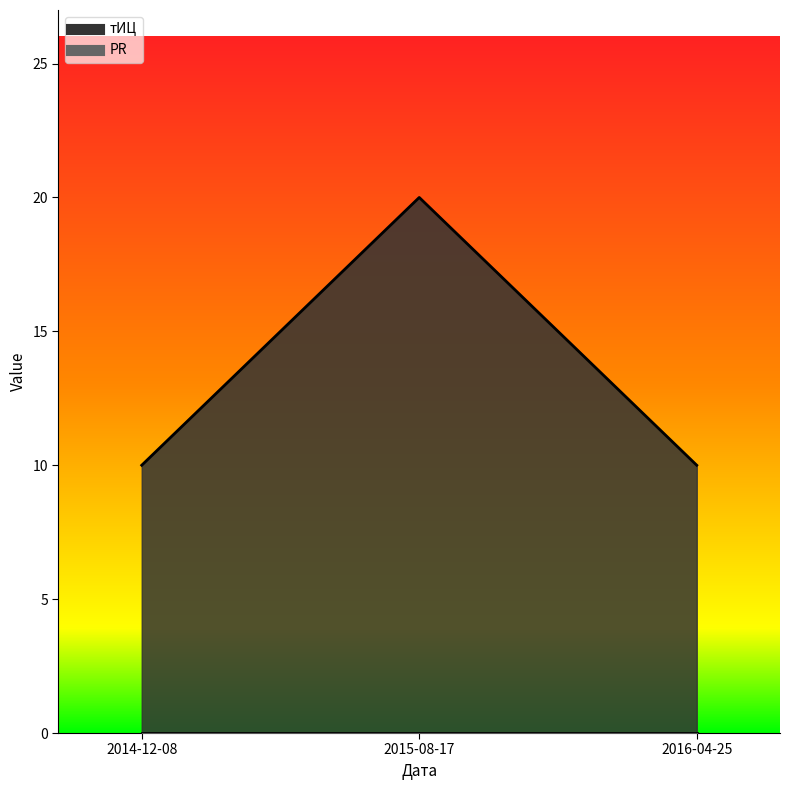

What is the value of the 3rd point from the left?

10